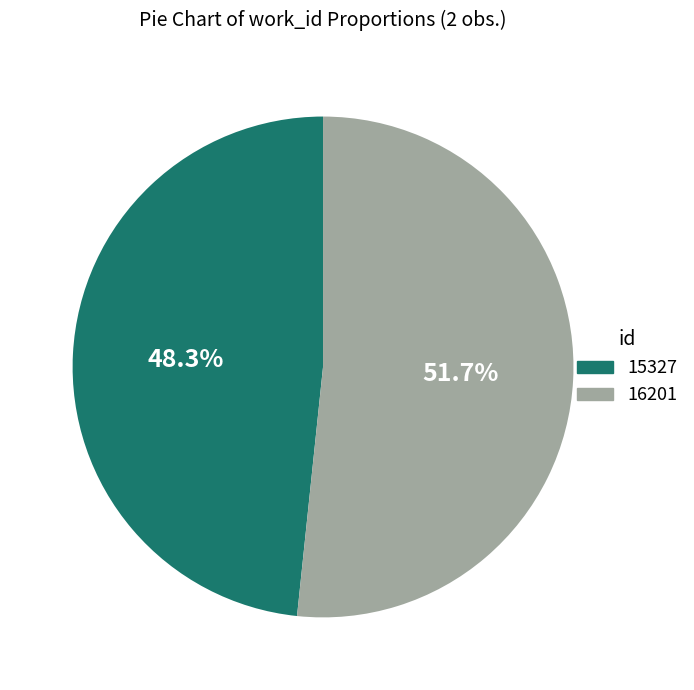

What percentage do 16201 and 15327 together represent?

100.0%